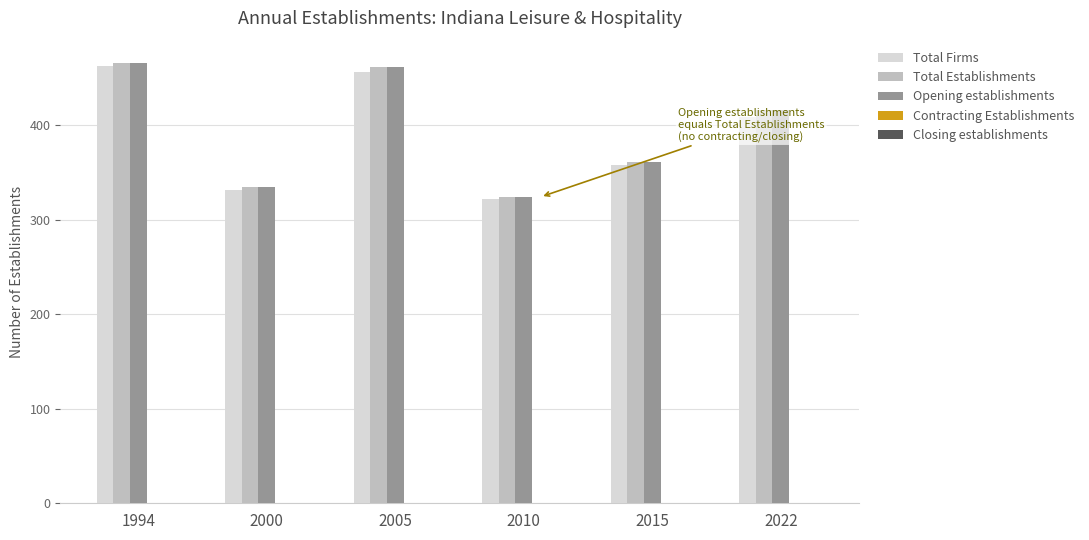

True or false: Total Establishments has a value of 361 at 2015.

True